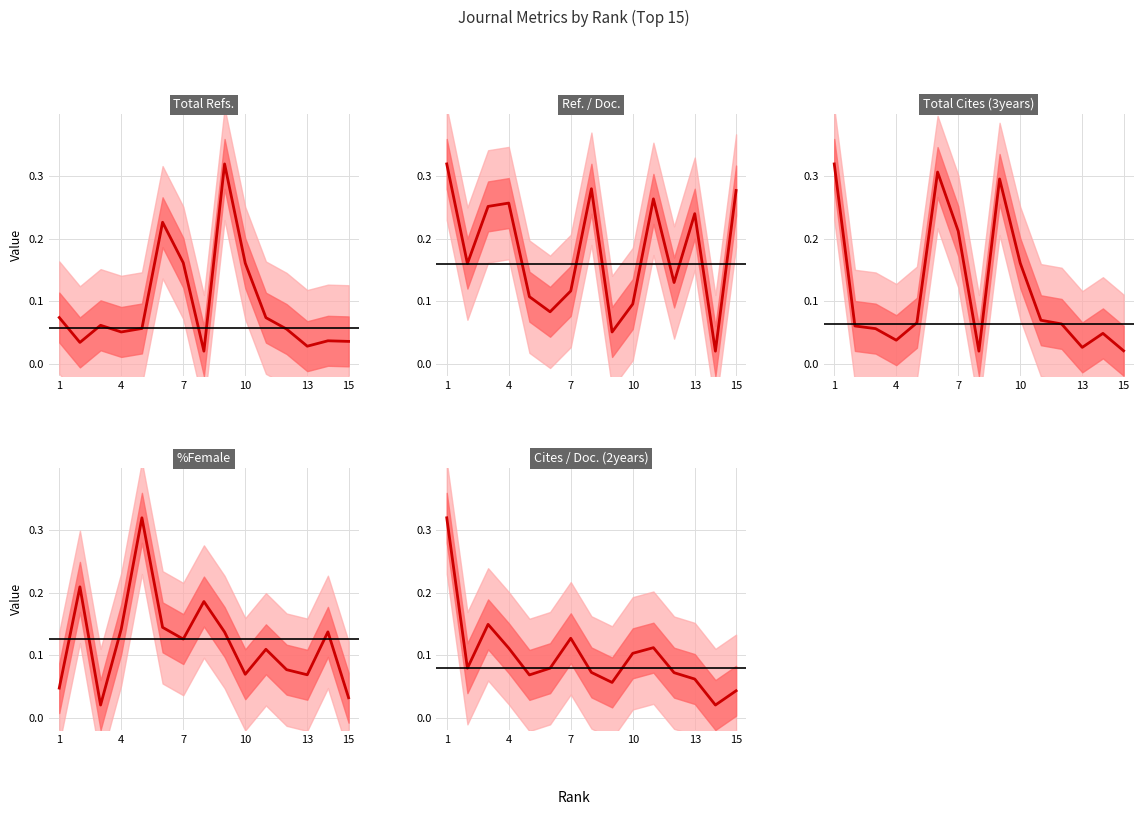

What is the difference between the maximum and second lowest values in the Cites / Doc. (2years) series?

0.3